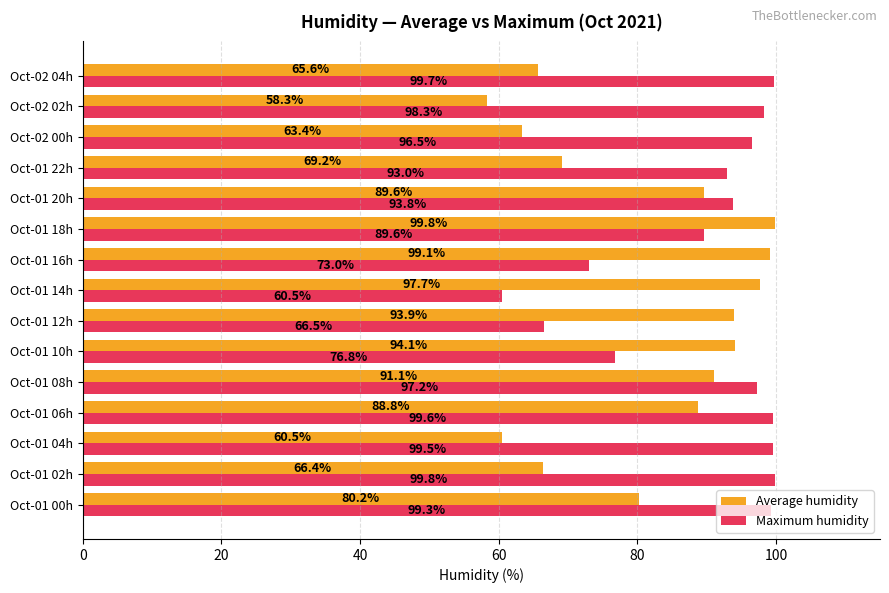

Where is Maximum humidity nearest to the value 80?

Oct-01 10h